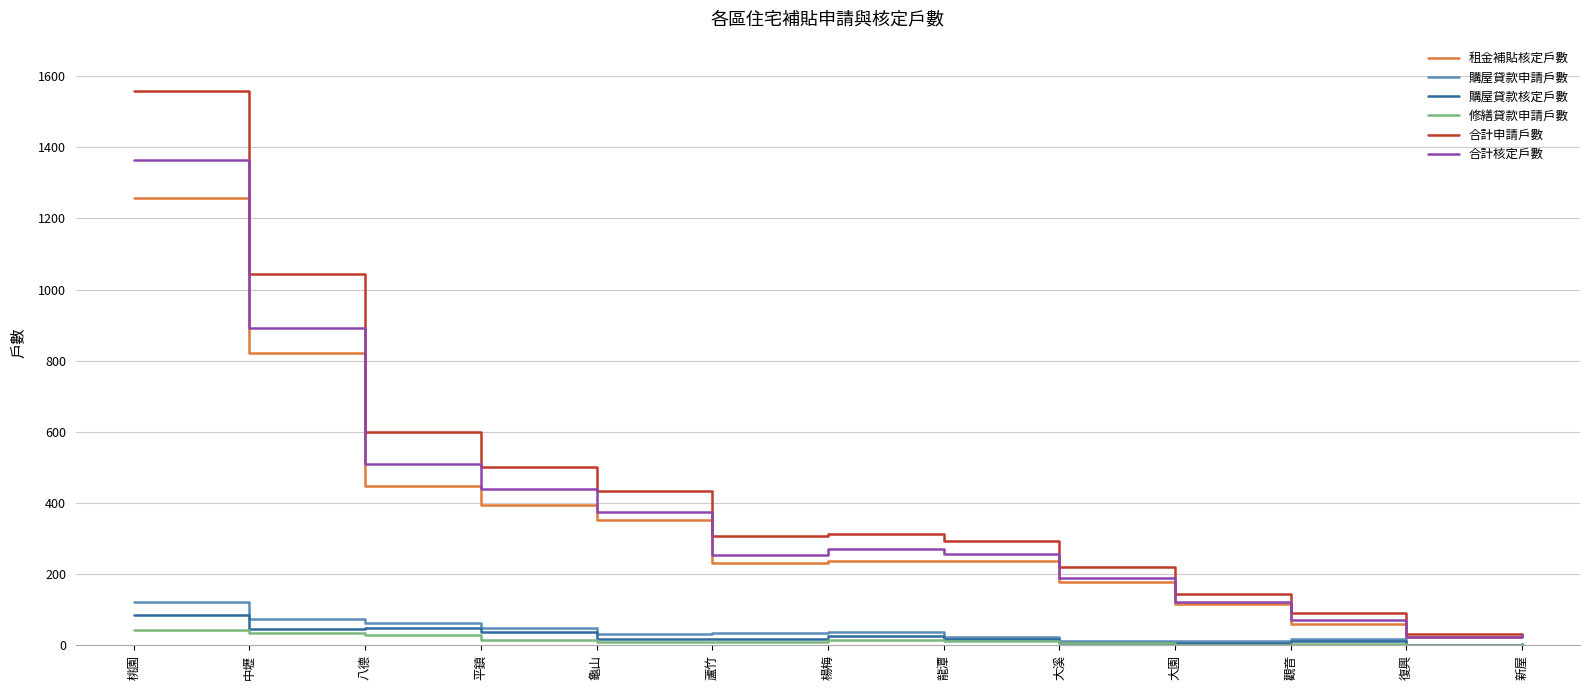

Is it true that 合計核定戶數 equals 891 at 中壢?

True